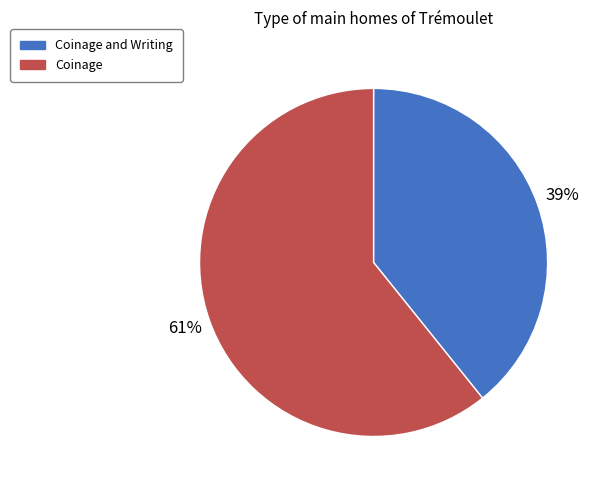

How many segments does this pie chart have?

2